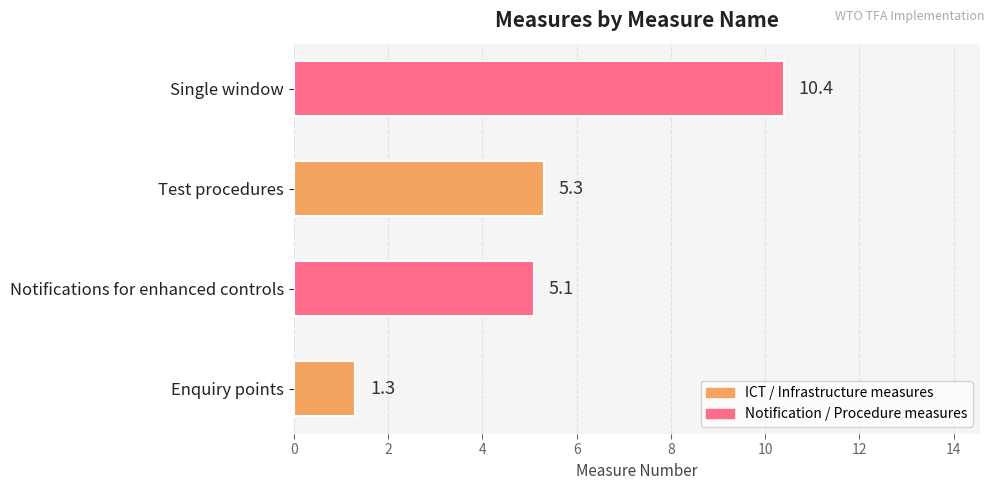

What is the average value?

5.5